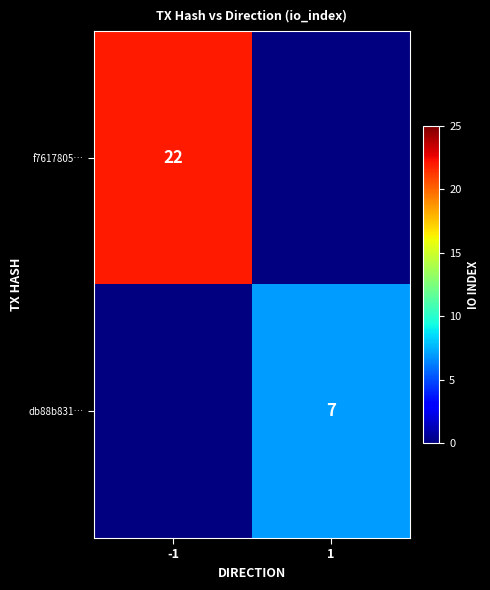

Is it true that db88b831… equals 4 at 1?

False